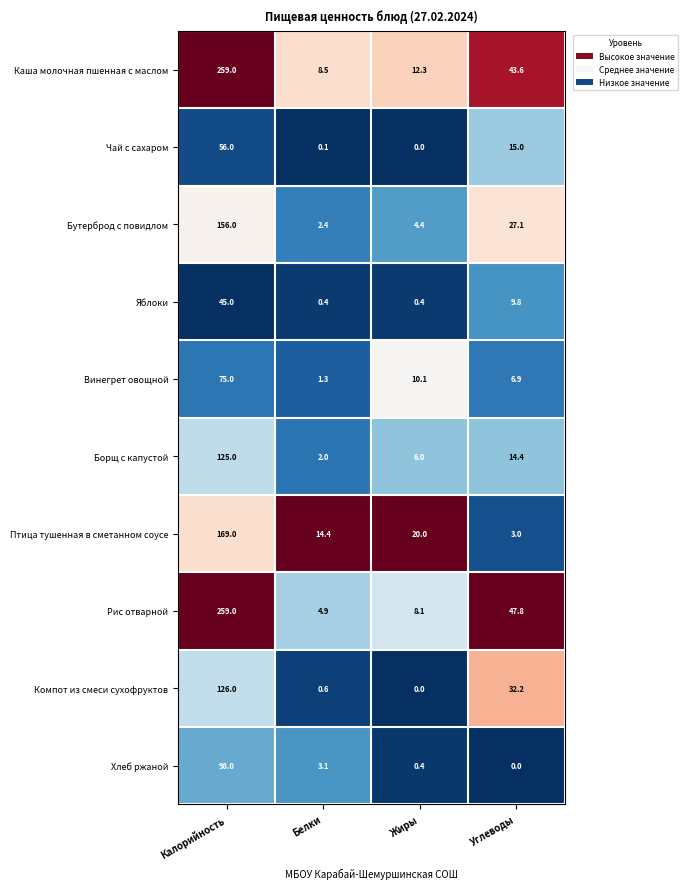

What is the difference between the Бутерброд с повидлом values at Углеводы and Калорийность?

128.9